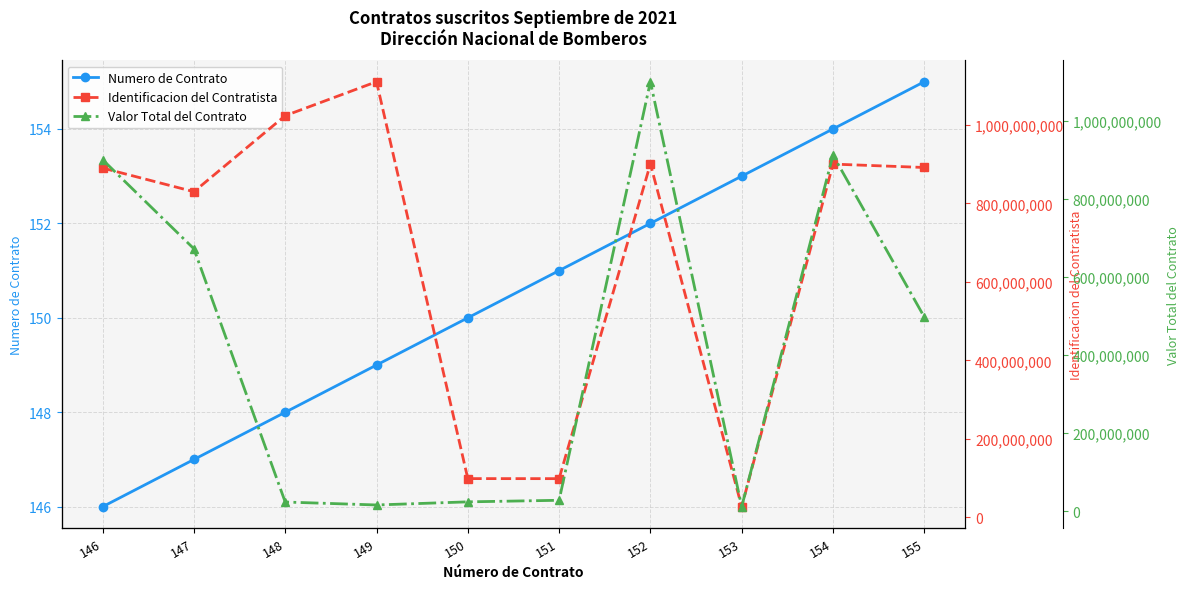

Rank the series by their average value, from highest to lowest.

Identificacion del Contratista, Valor Total del Contrato, Numero de Contrato